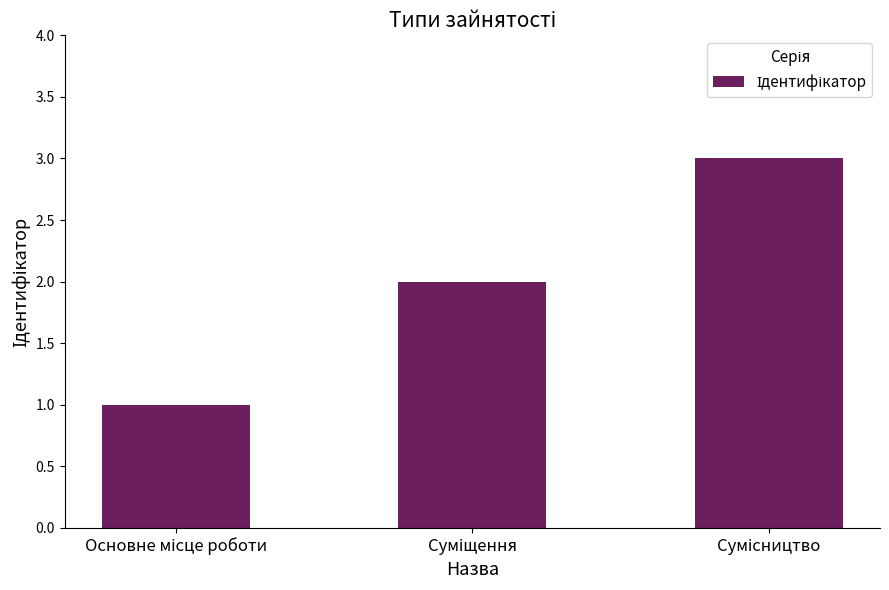

Reading right to left, list all the values displayed in this chart.

3	2	1